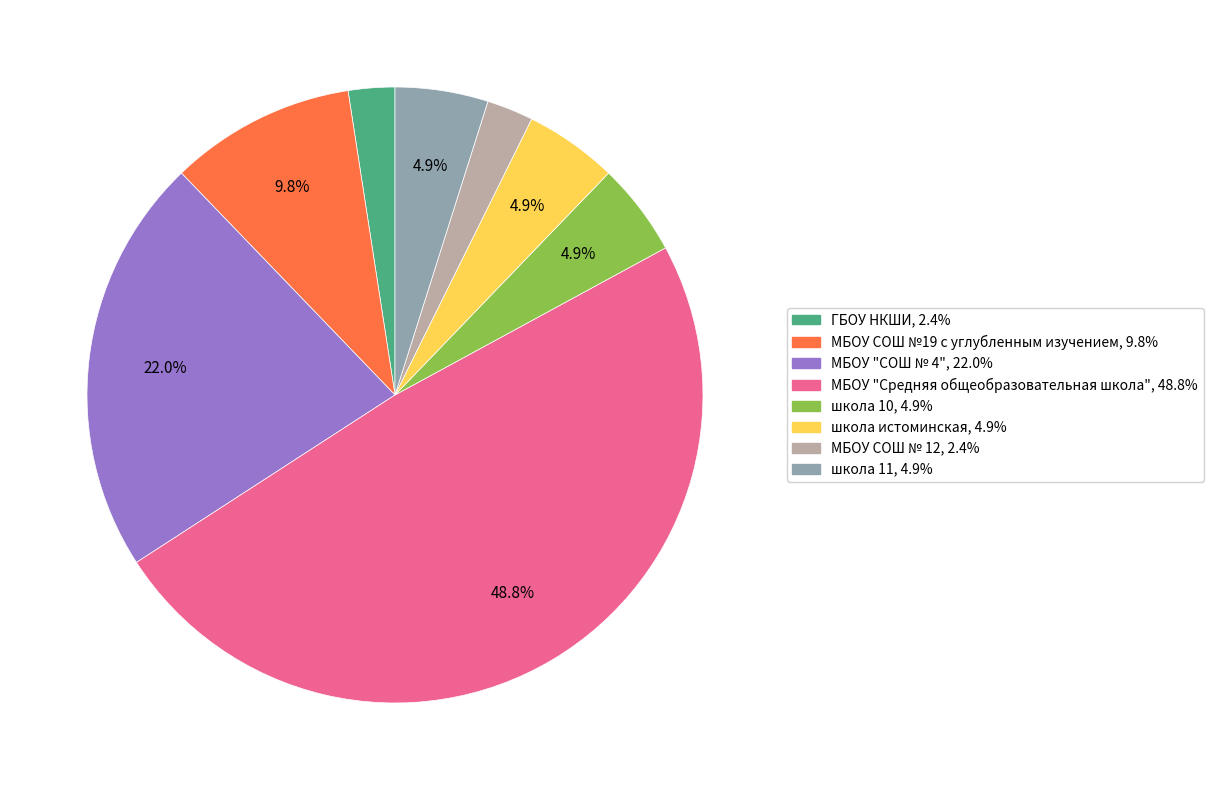

Between МБОУ "Средняя общеобразовательная школа" and МБОУ СОШ №19 с углубленным изучением, which is larger?

МБОУ "Средняя общеобразовательная школа"